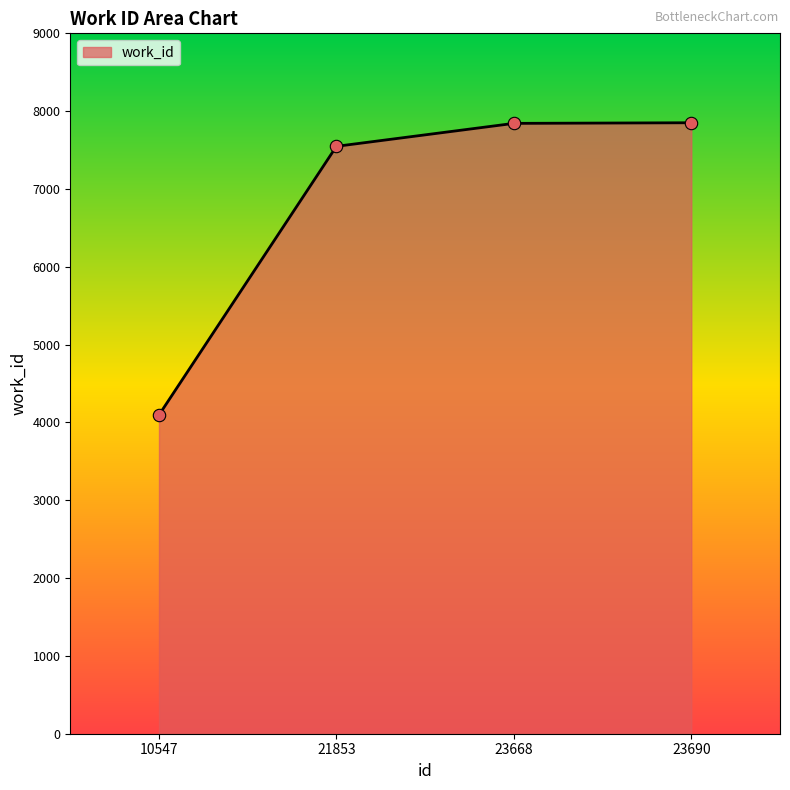

What is the change in value from 10547 to 23690?

+3755